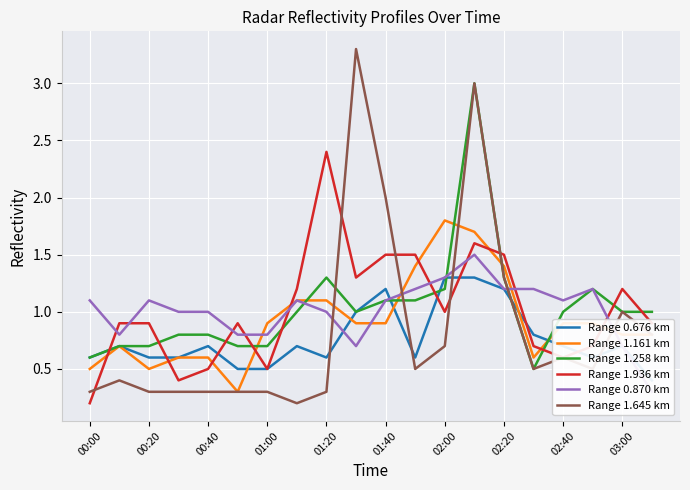

Rank the series at 15 from lowest to highest value.

Range 1.258 km, Range 1.645 km, Range 1.161 km, Range 1.936 km, Range 0.676 km, Range 0.870 km